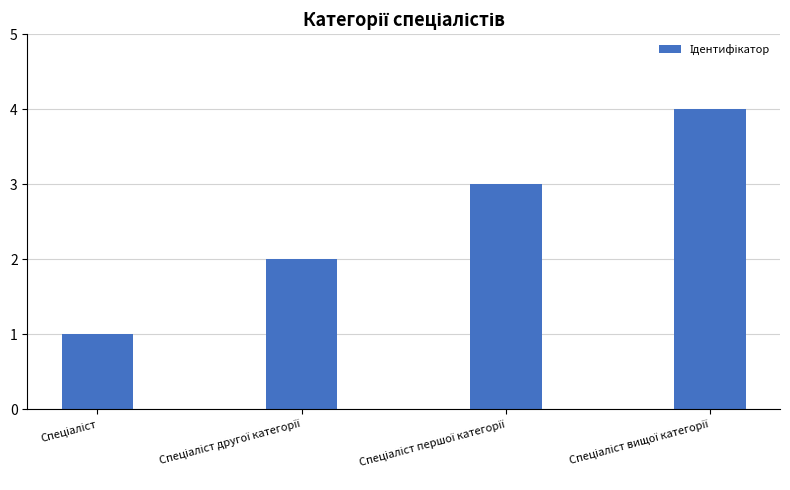

How many bars are there in total?

4